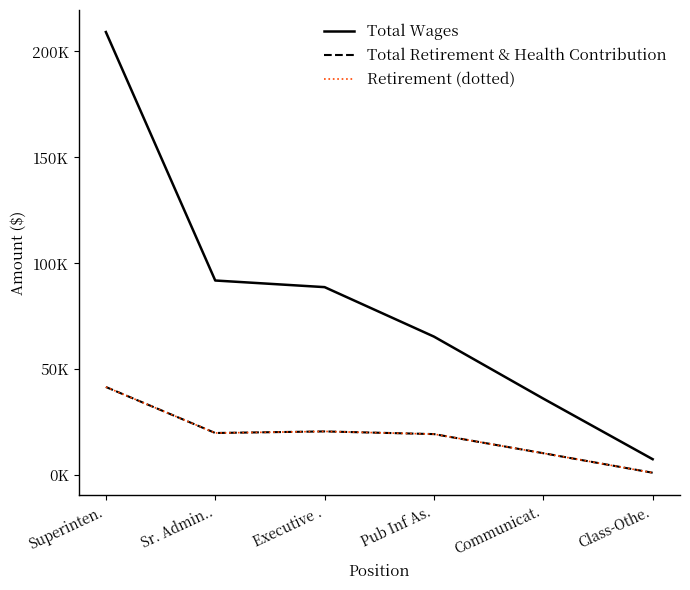

Between Pub Inf As. and Communicat., which series saw the biggest shift?

Total Wages